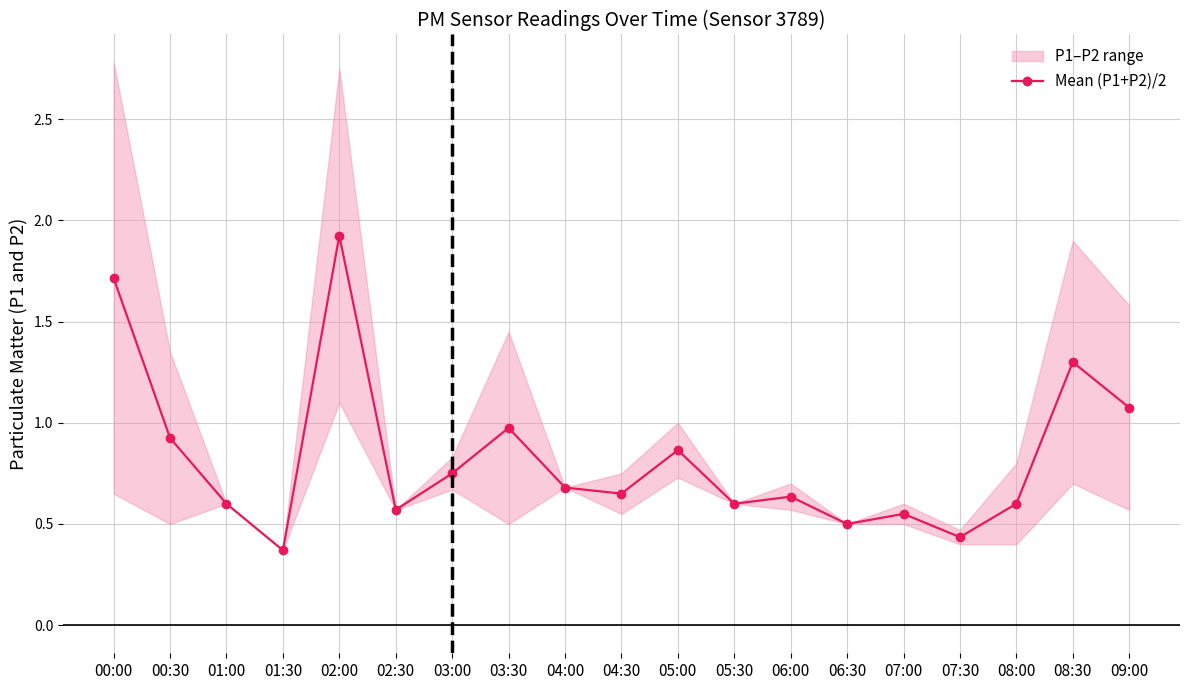

What is the maximum value shown in the chart?

1.9